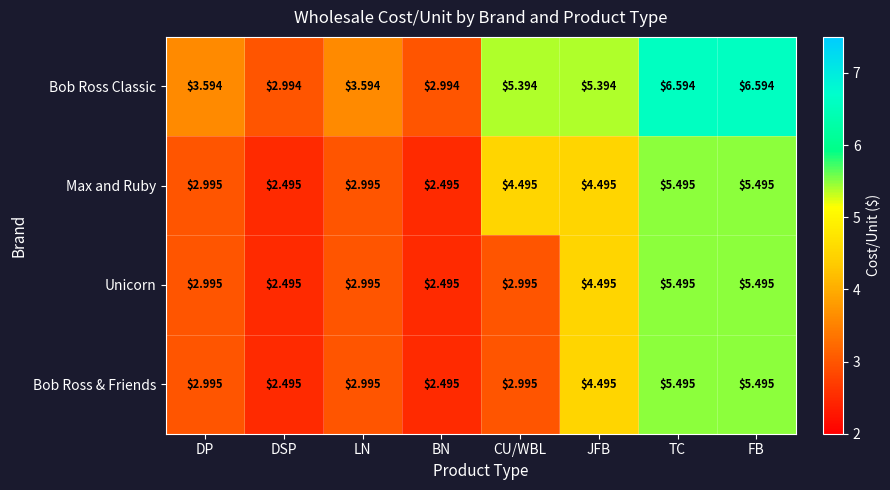

Is the value of Bob Ross Classic at LN greater than the value of Max and Ruby at FB?

No